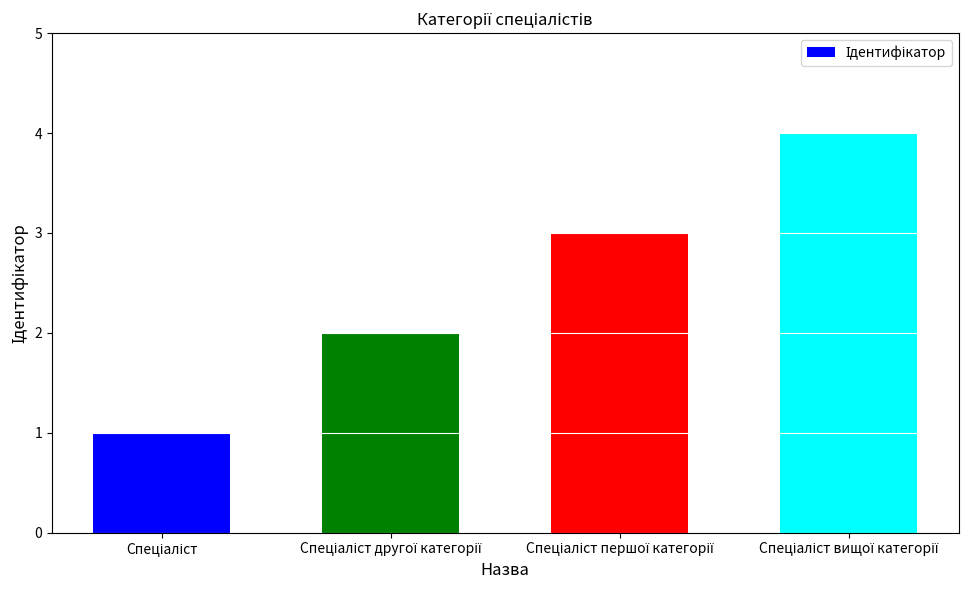

What is the sum of all values?

10